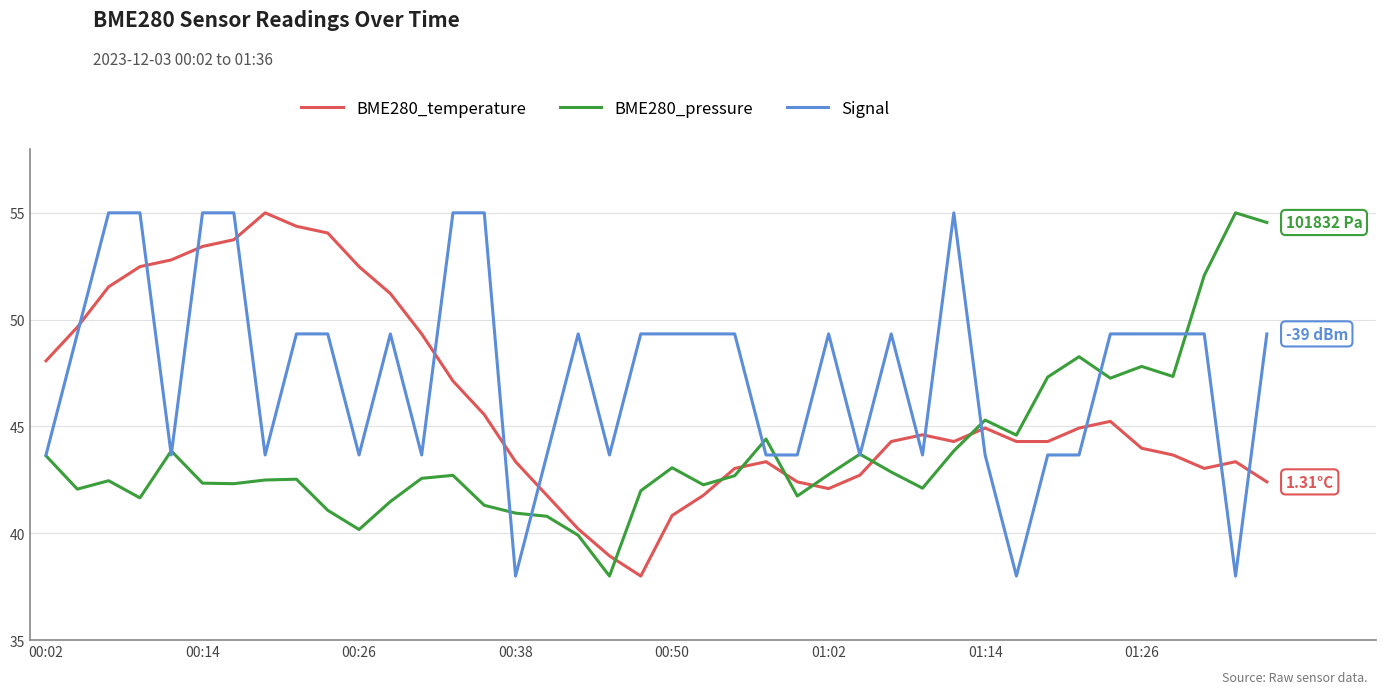

Which series has the largest total across all categories?

Signal